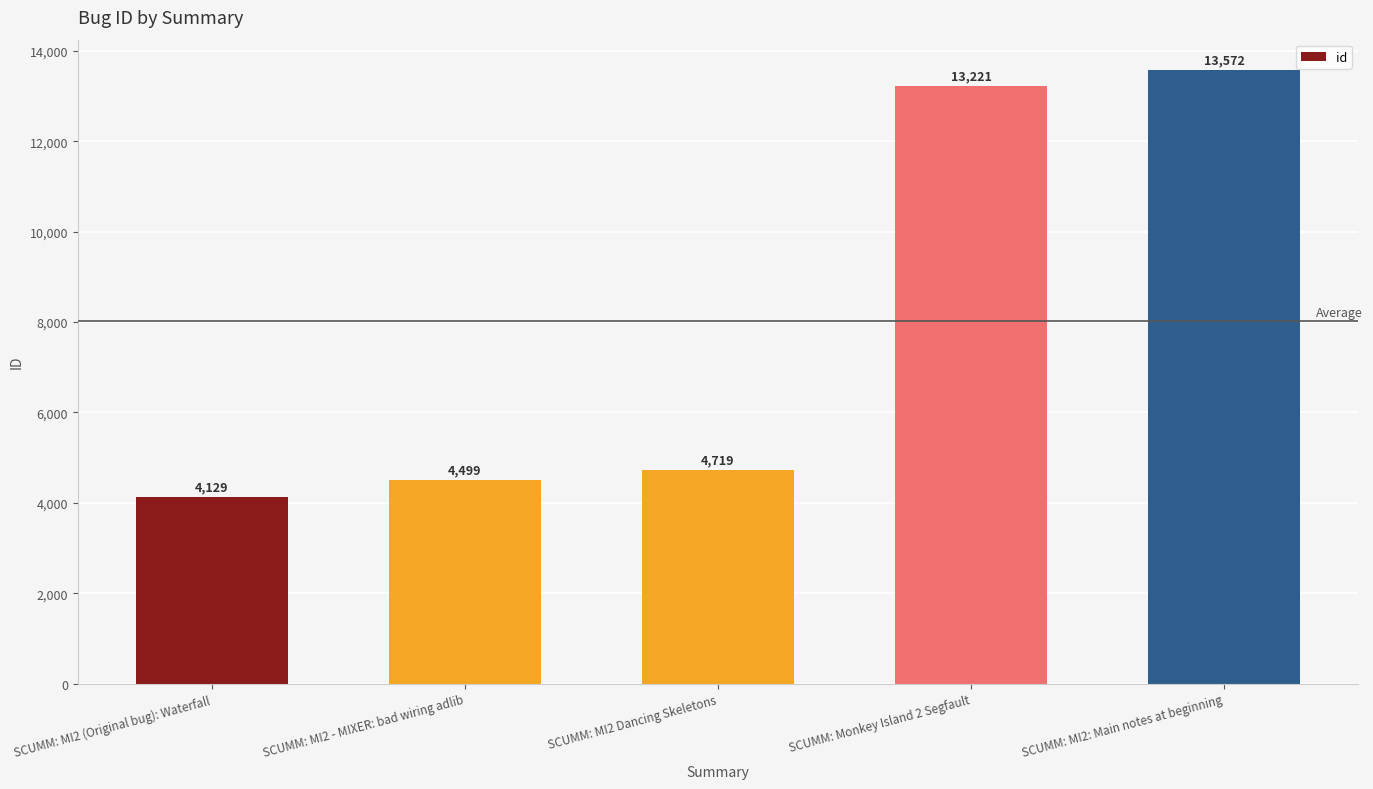

Reading left to right, extract all data points from this chart.

4129	4499	4719	13221	13572